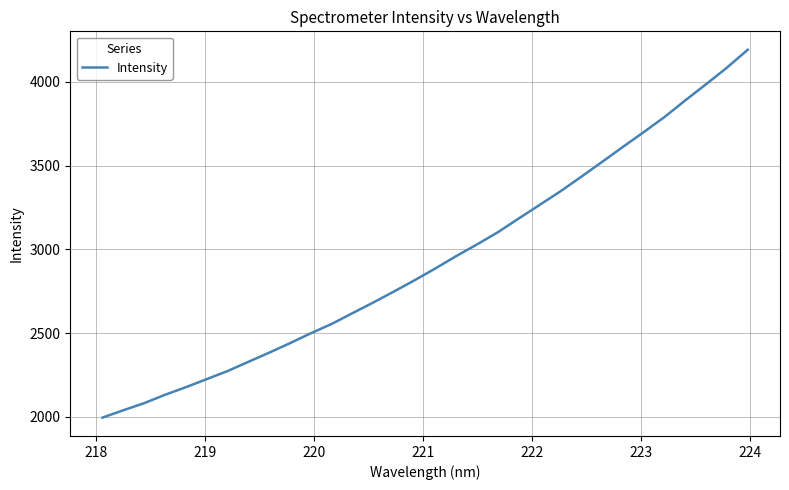

What is the greatest value displayed?

4192.6